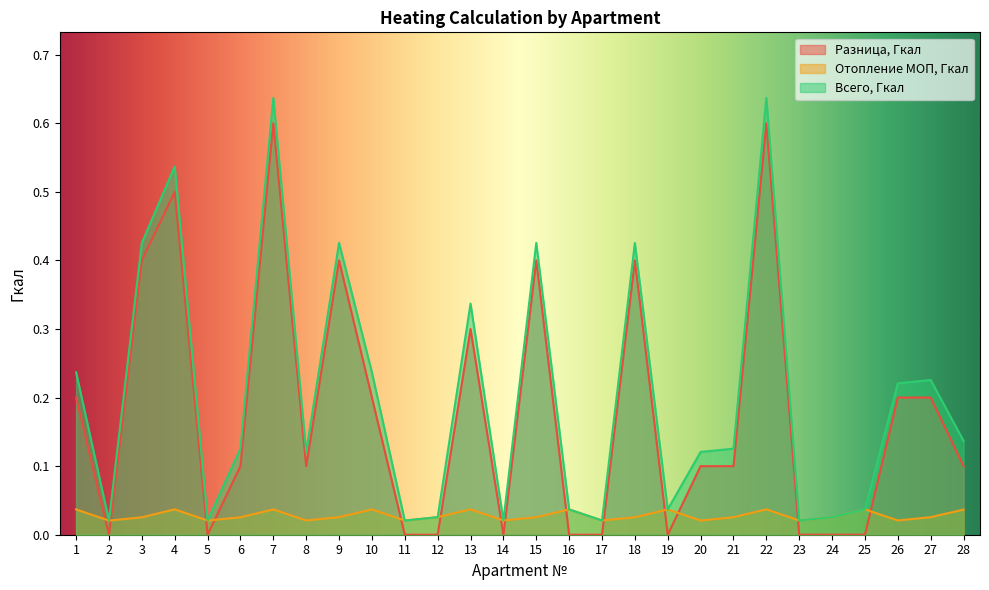

Count the Отопление МОП, Гкал values in the range 0 to 1.

28